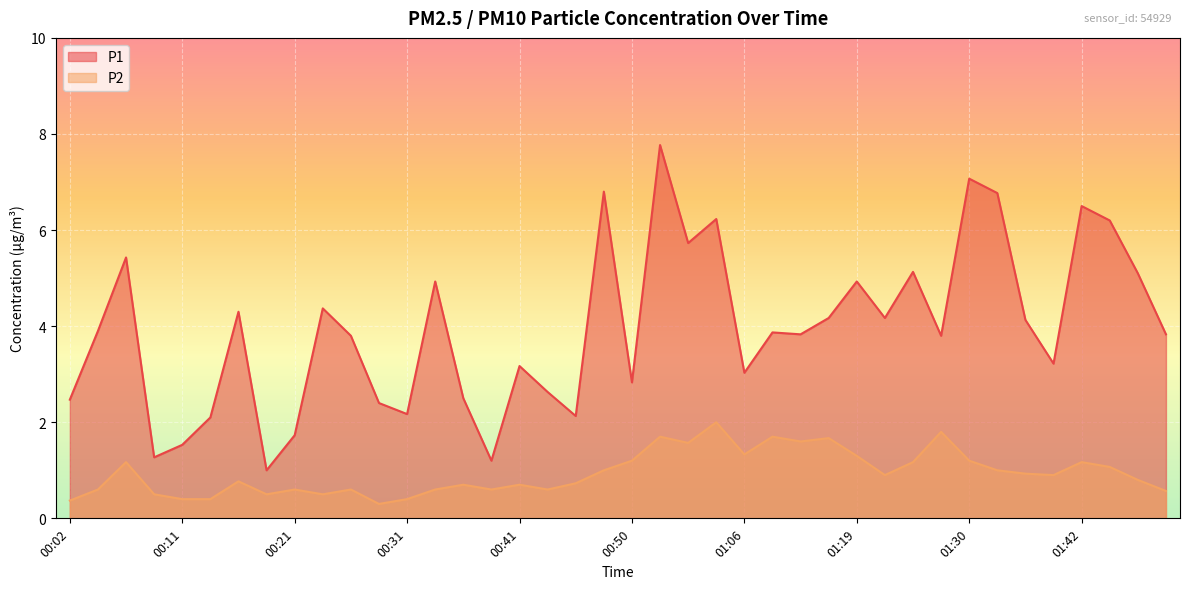

What is the label of the 18th point from the left?

00:43